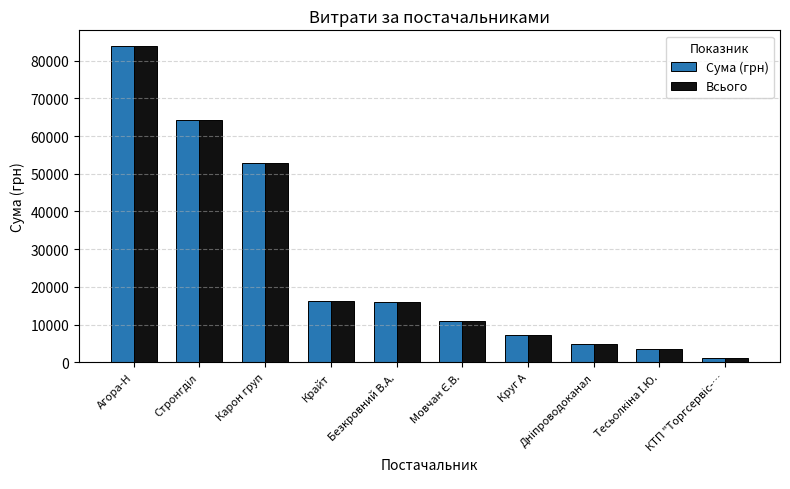

What is the maximum value for Сума (грн)?

83858.0